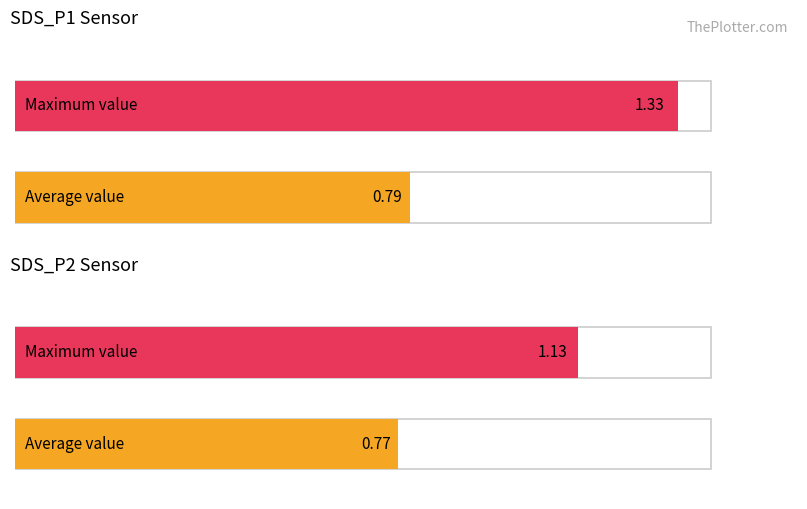

How many series are shown in this chart?

2